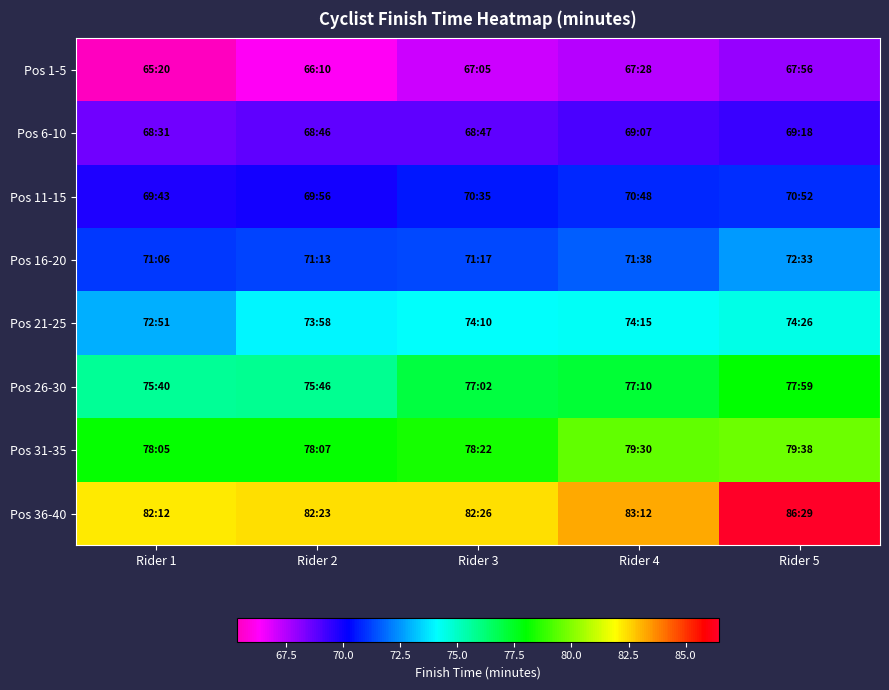

Between Rider 1 and Rider 2, which is larger?

Rider 2